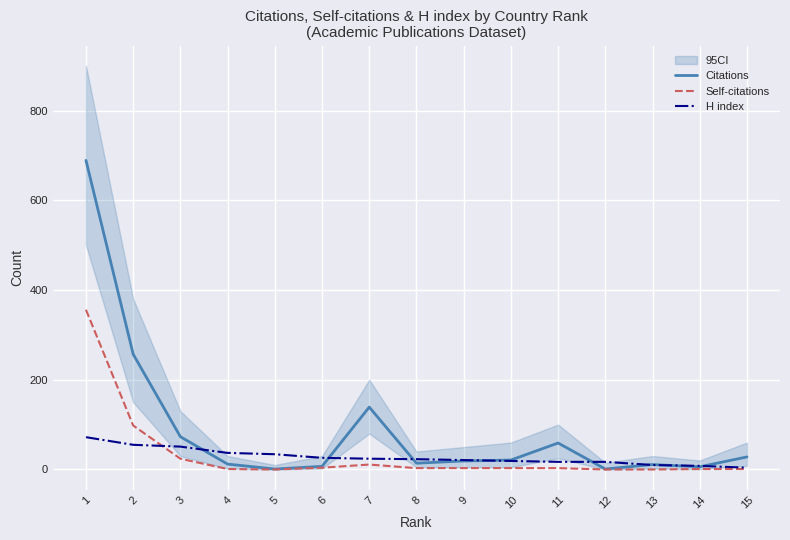

What is the sum of the Citations values at 12 and 3?

74